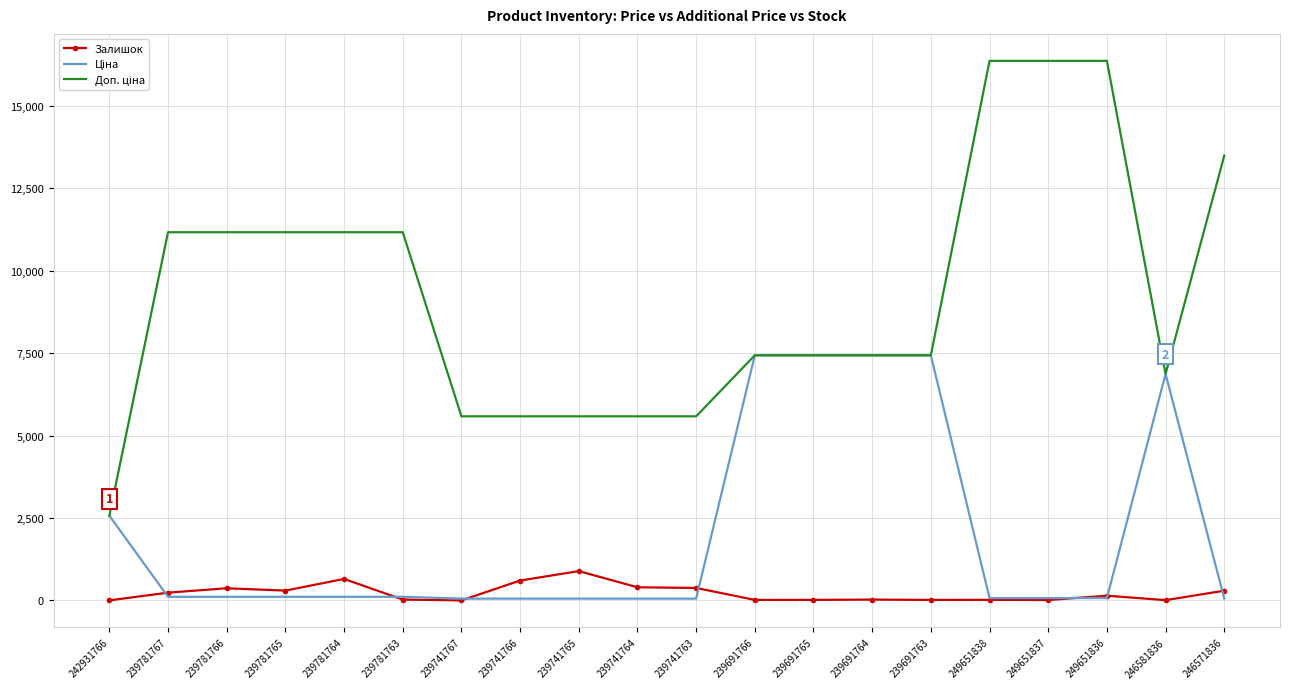

True or false: Залишок has a value of 3.0 at 242931766.

True